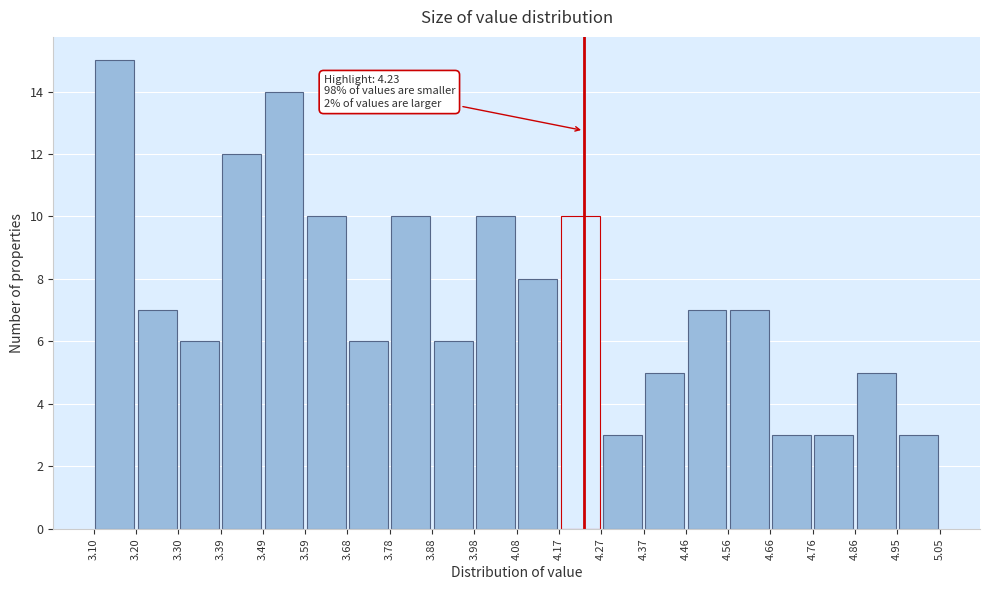

Which range on the x-axis has the tallest bar?

3.10 to 3.20